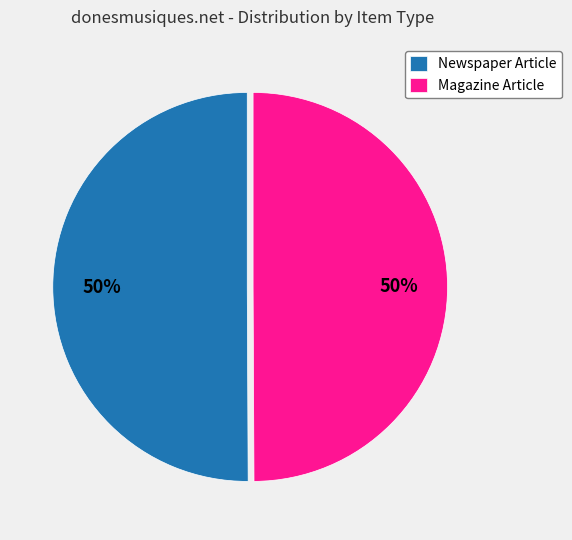

To the nearest percent, what is the combined percentage of Magazine Article and Newspaper Article?

100%